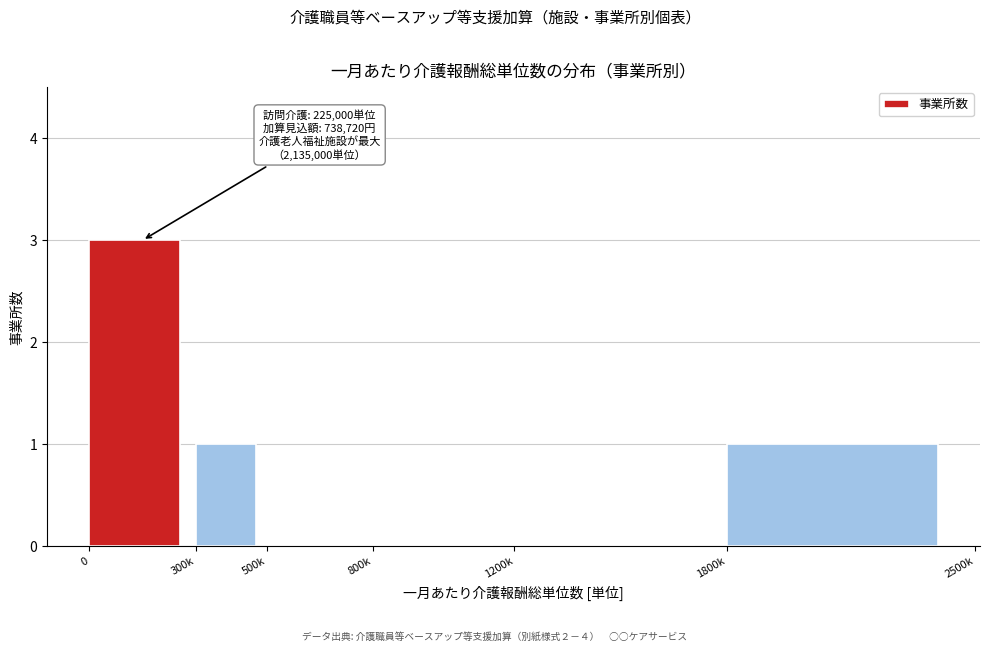

Reading left to right, extract all data points from this chart.

0=3	300k=1	500k=0	800k=0	1200k=0	1800k=1